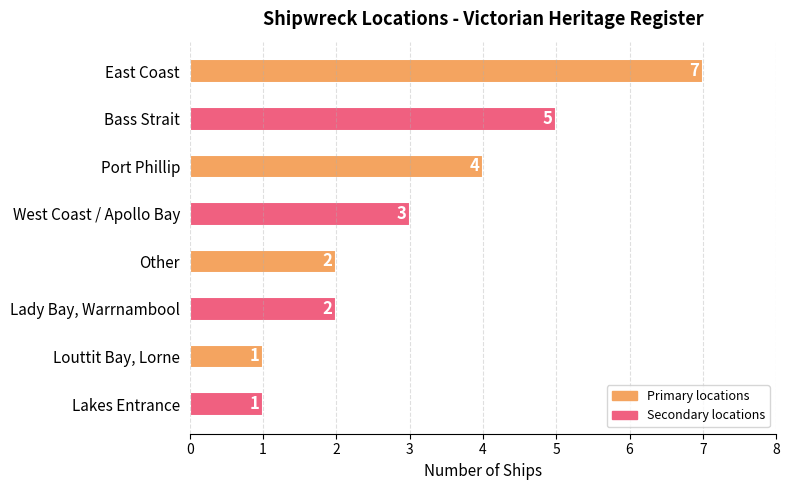

Is it true that the value at Louttit Bay, Lorne is 0?

False